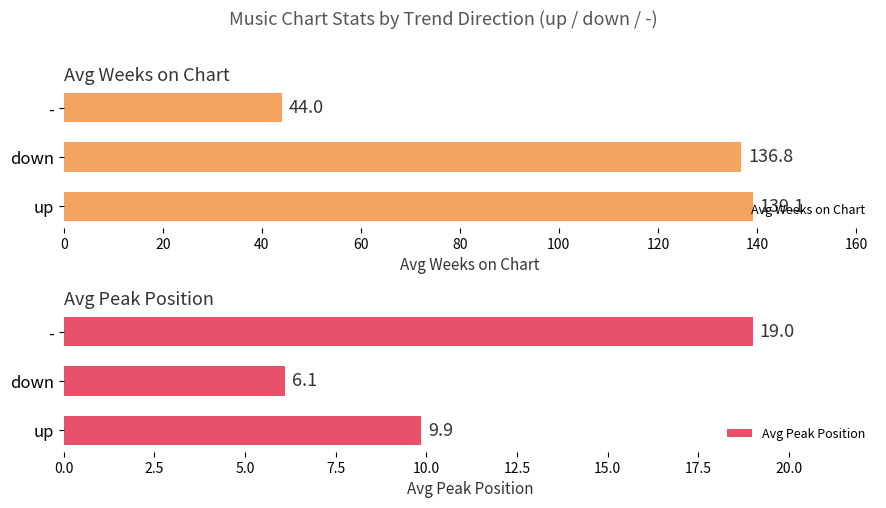

What is the maximum value for Avg Weeks on Chart?

139.1